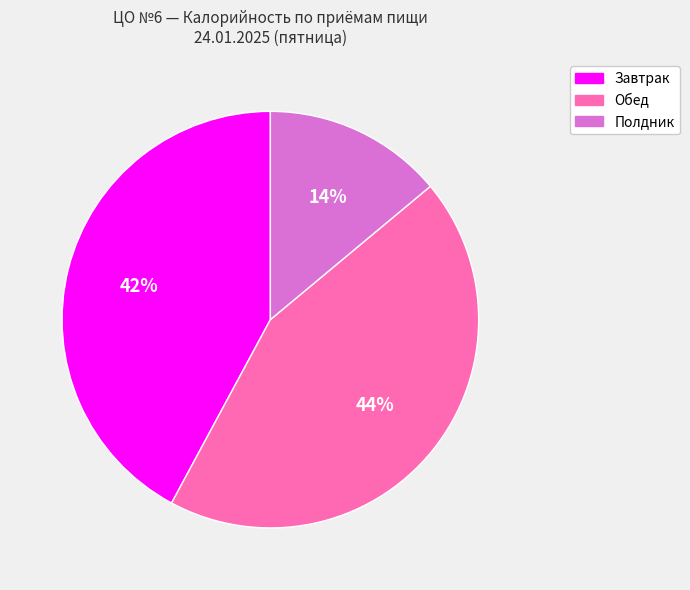

Is there any slice that represents more than half of the pie?

No